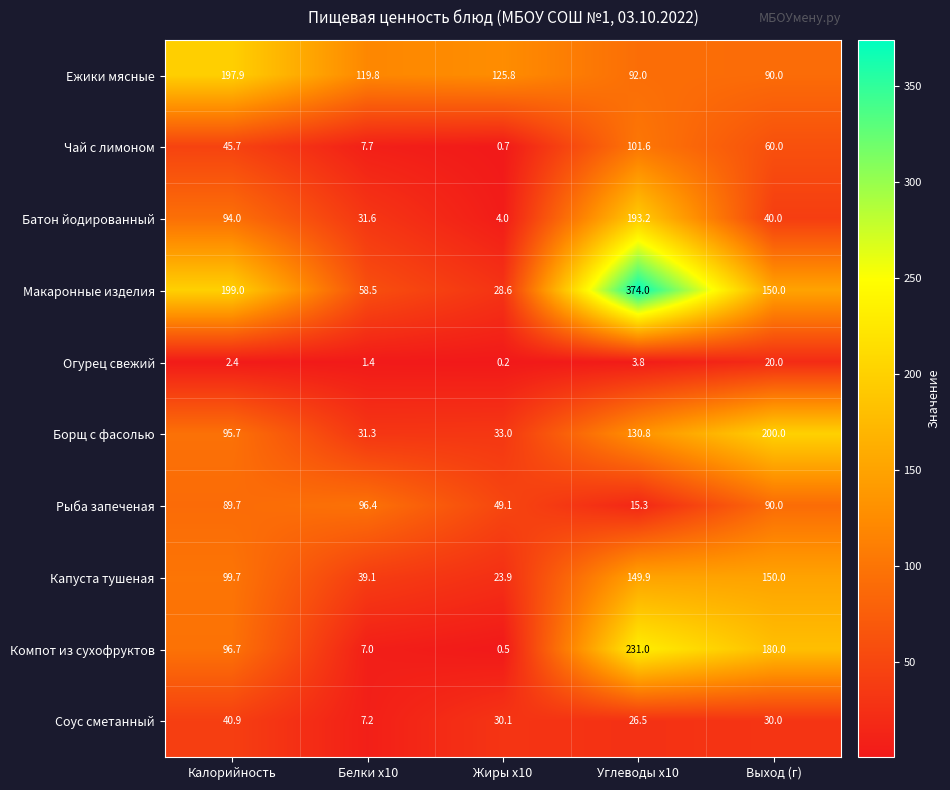

Where does the Борщ с фасолью series first go above 95?

Калорийность